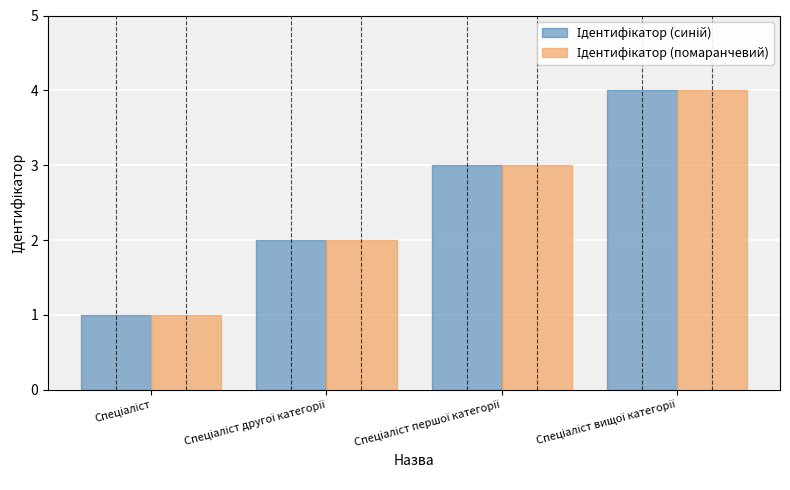

Count the number of data series in this chart.

2